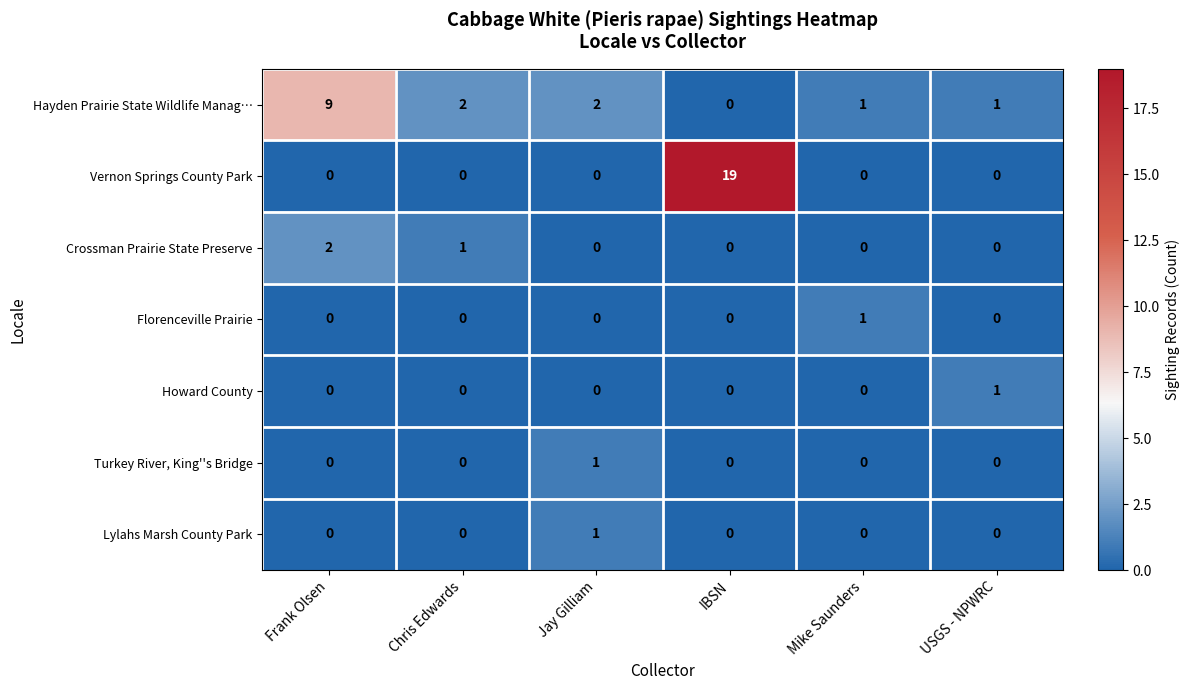

At how many categories does at least one series exceed 4?

2